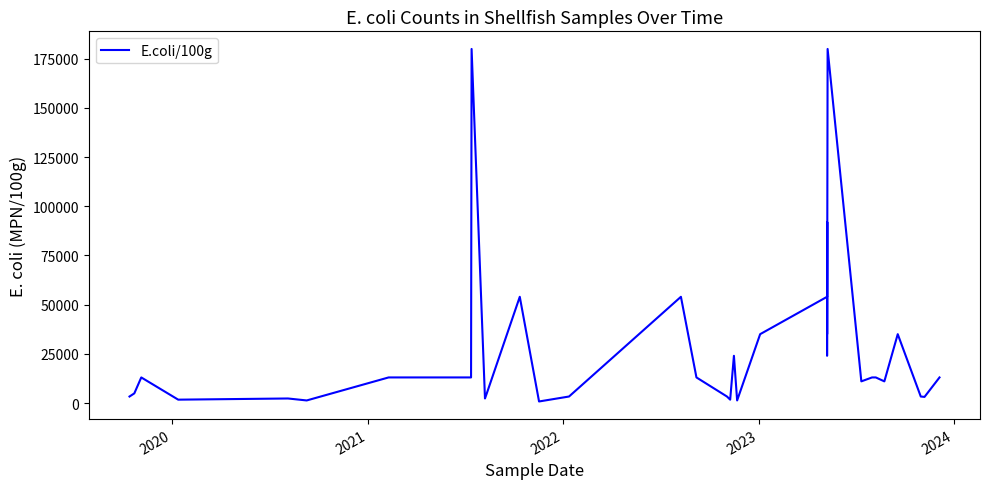

Reading left to right, transcribe all the data shown in this chart.

3300	4900	13000	1700	2300	1300	13000	13000	180000	2300	4600	54000	780	3300	54000	13000	3300	1700	24000	1300	35000	54000	54000	92000	54000	92000	35000	54000	35000	24000	180000	11000	13000	13000	13000	11000	35000	3300	3100	13000